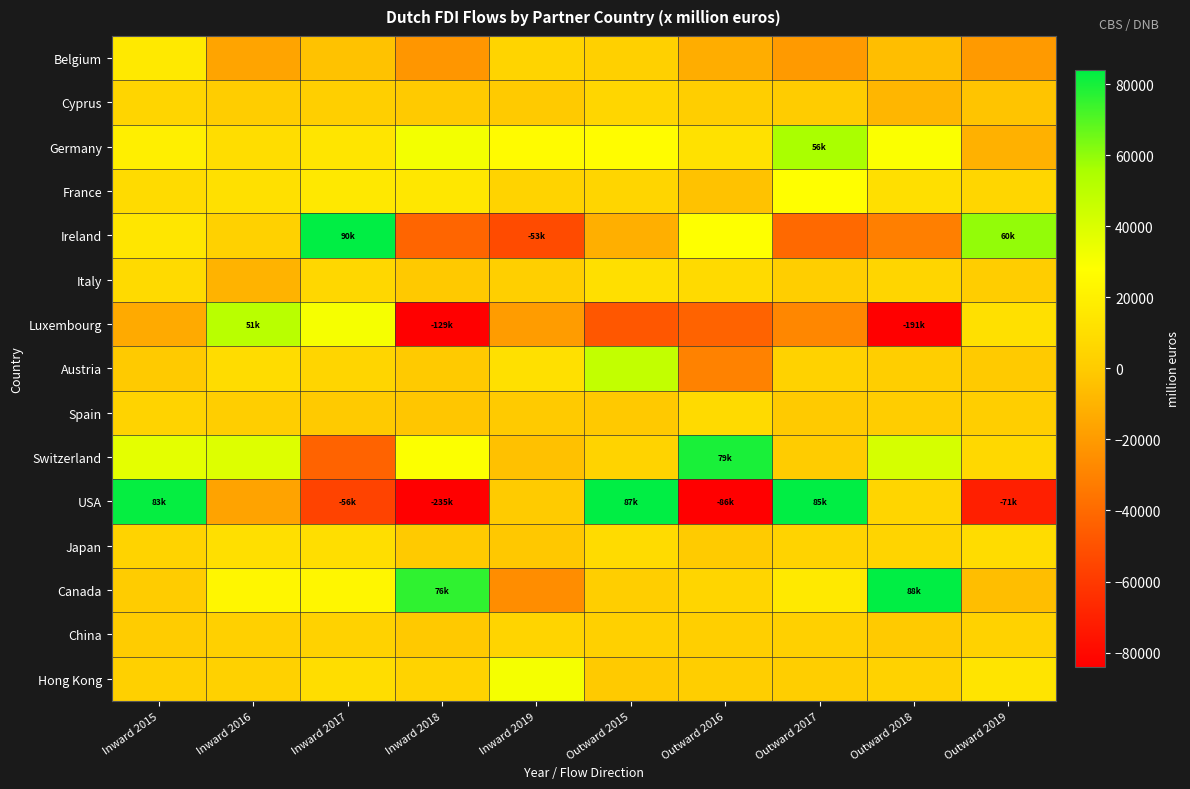

Which label corresponds to the largest value in the chart?

Inward 2017